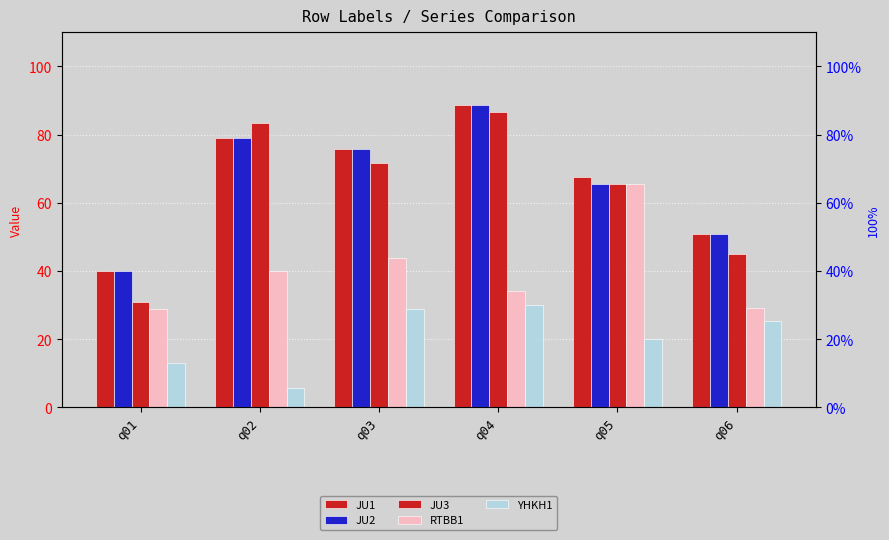

Between q01 and q03, which series saw the biggest shift?

JU3